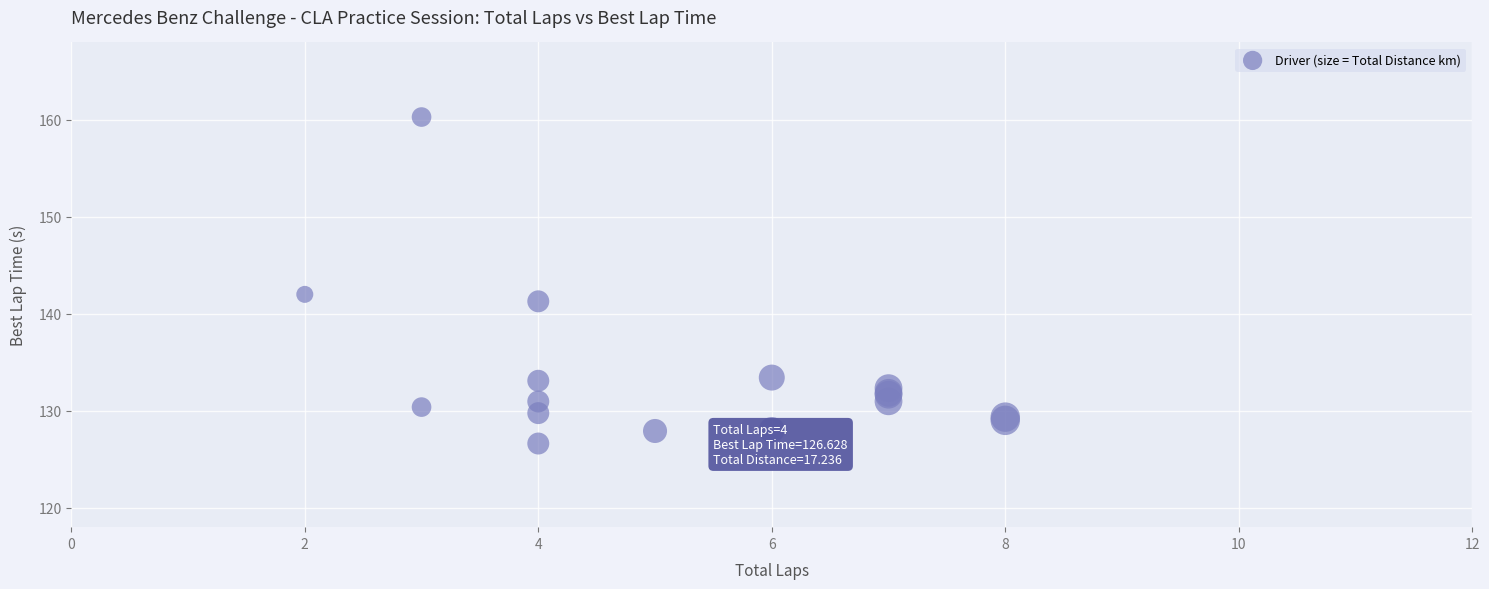

What Y value in the scatter plot is closest to 143?

142.0